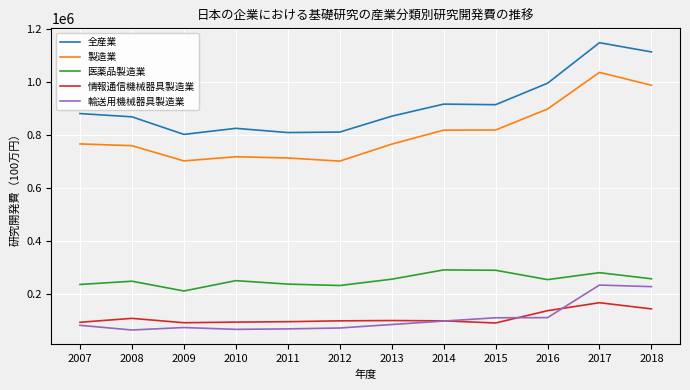

What is the smallest value displayed?

62842